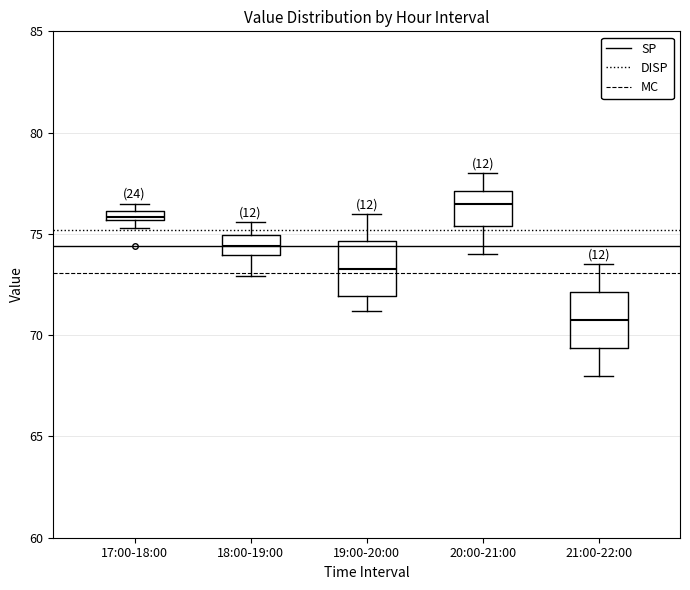

Where does the upper whisker of the box for 21:00-22:00 end on the y-axis? The values are not printed on the chart, so give them approximately, as read against the axis.

73.5